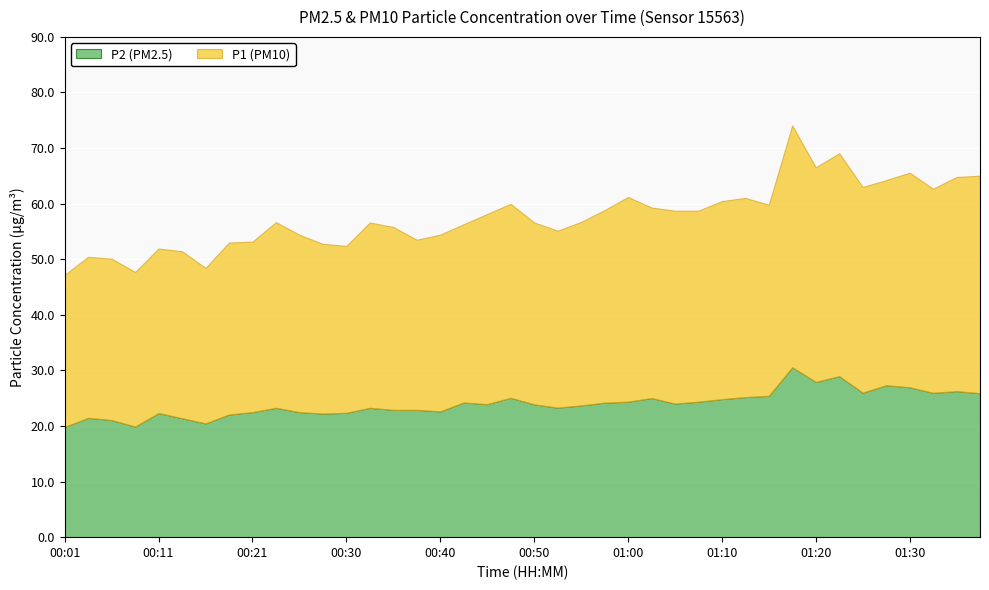

True or false: P2 has more than 0 points higher than both neighbors.

True